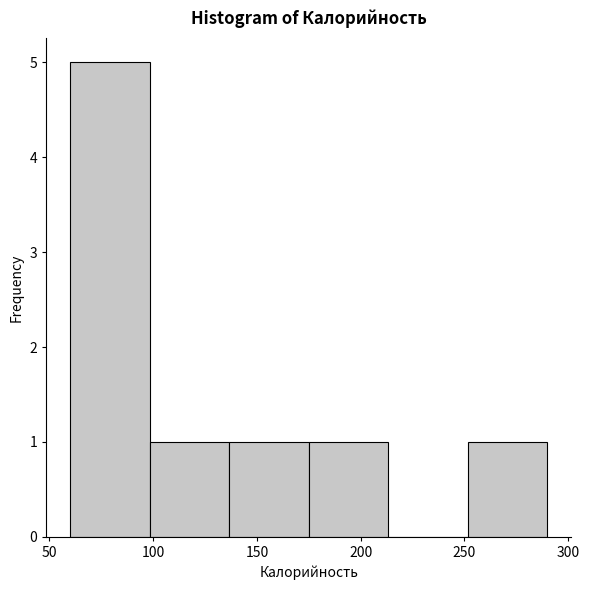

Reading left to right, transcribe this chart: for each bar, give the range it covers on the x-axis and its height. Neither the bar edges nor the heights are printed on the chart, so give them approximately, as read against the axes.

60 to 100: 5
100 to 135: 1
135 to 175: 1
175 to 215: 1
215 to 250: 0
250 to 290: 1